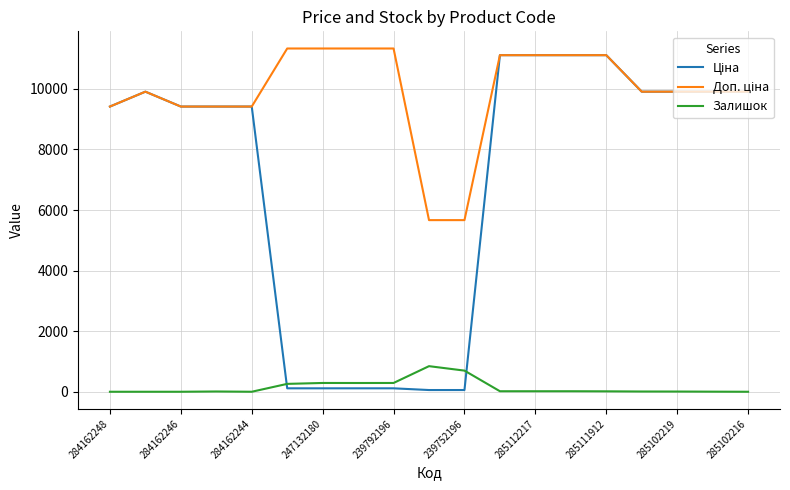

What is the maximum value shown in the chart?

11334.0